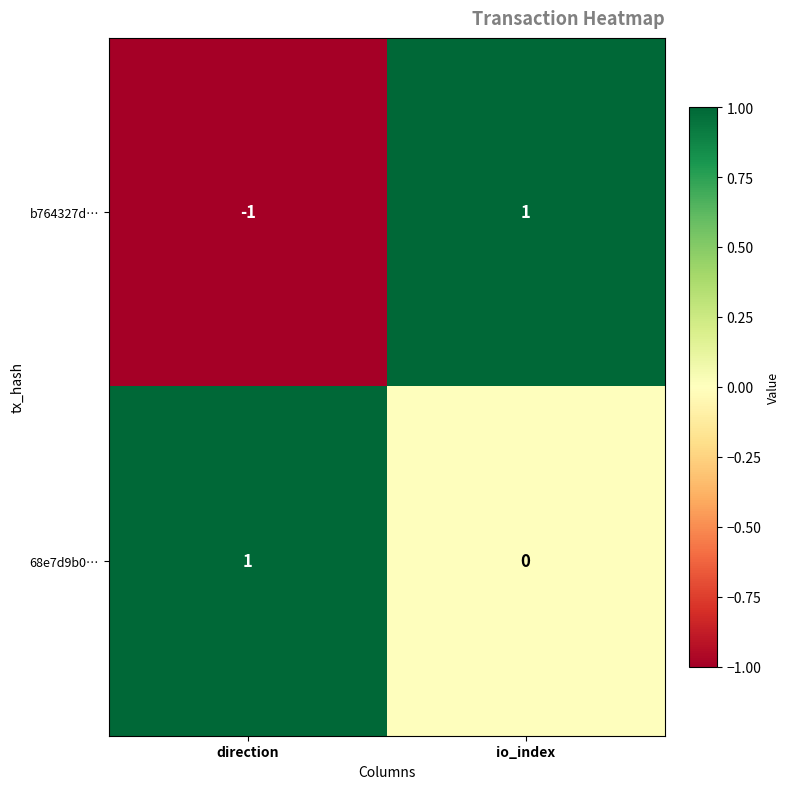

Rank the categories by b764327d… value from highest to lowest.

io_index, direction